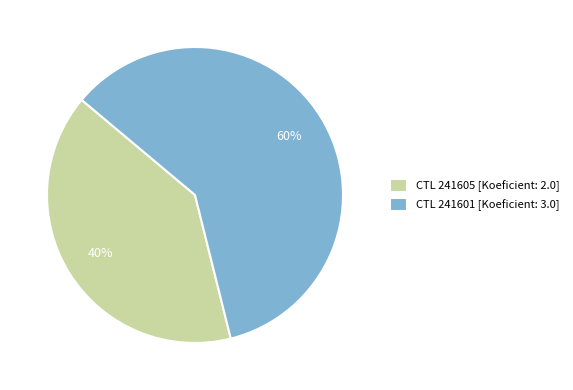

Do CTL 241601 [Koeficient: 3.0] and CTL 241605 [Koeficient: 2.0] together represent more than half of the pie?

Yes